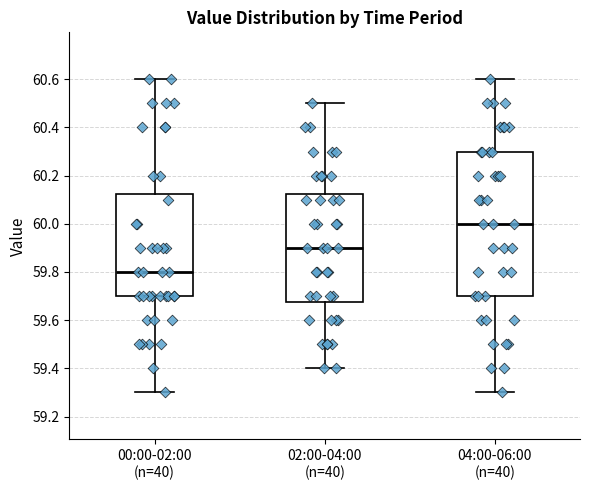

Reading left to right, transcribe this box plot: for each box, give where its median line is, the range the box spans, and where its two whiskers end, as read against the y-axis. The values are not printed on the chart, so give them approximately, as read against the axis.

00:00-02:00 (n=40): median 59.80, box 59.70 to 60.12, whiskers 59.30 to 60.60
02:00-04:00 (n=40): median 59.90, box 59.68 to 60.12, whiskers 59.40 to 60.50
04:00-06:00 (n=40): median 60.00, box 59.70 to 60.30, whiskers 59.30 to 60.60